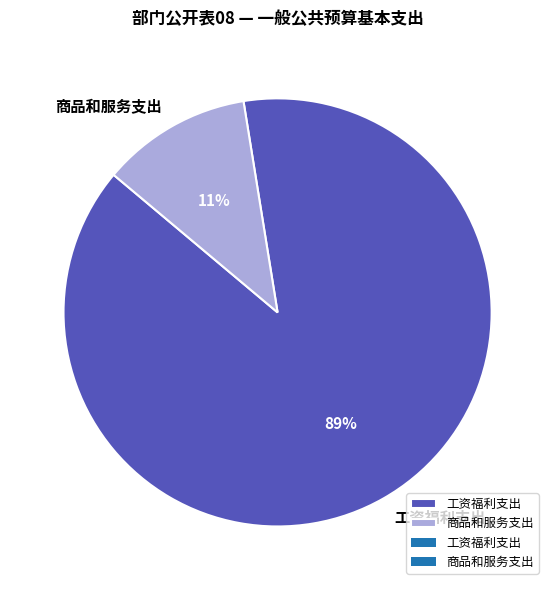

To the nearest percent, what percentage of the pie is 商品和服务支出?

11%